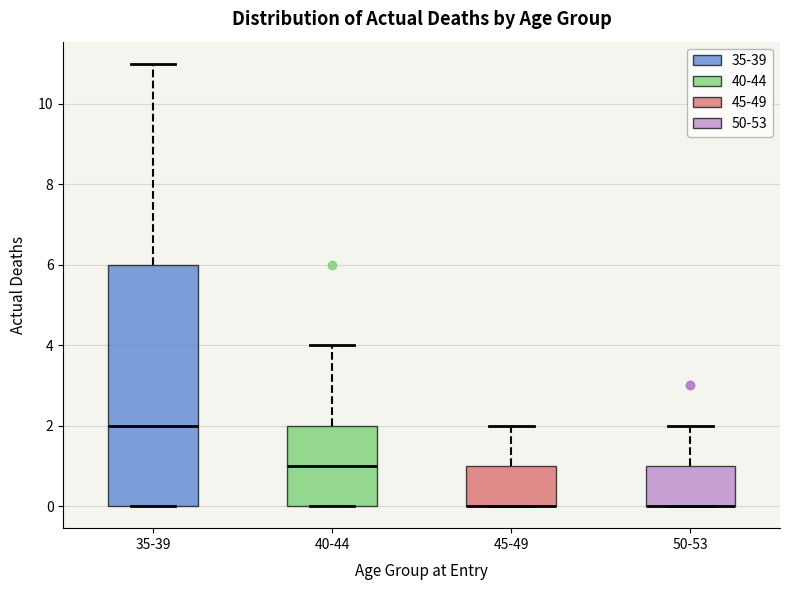

Reading left to right, read every box against the y-axis: the position of its median line, the range the box covers, and the ends of its whiskers. The values are not printed on the chart, so give them approximately, as read against the axis.

35-39: median 2, box 0 to 6, whiskers 0 to 11
40-44: median 1, box 0 to 2, whiskers 0 to 4
45-49: median 0 (drawn on the box's lower edge), box 0 to 1, whiskers 0 to 2
50-53: median 0 (drawn on the box's lower edge), box 0 to 1, whiskers 0 to 2